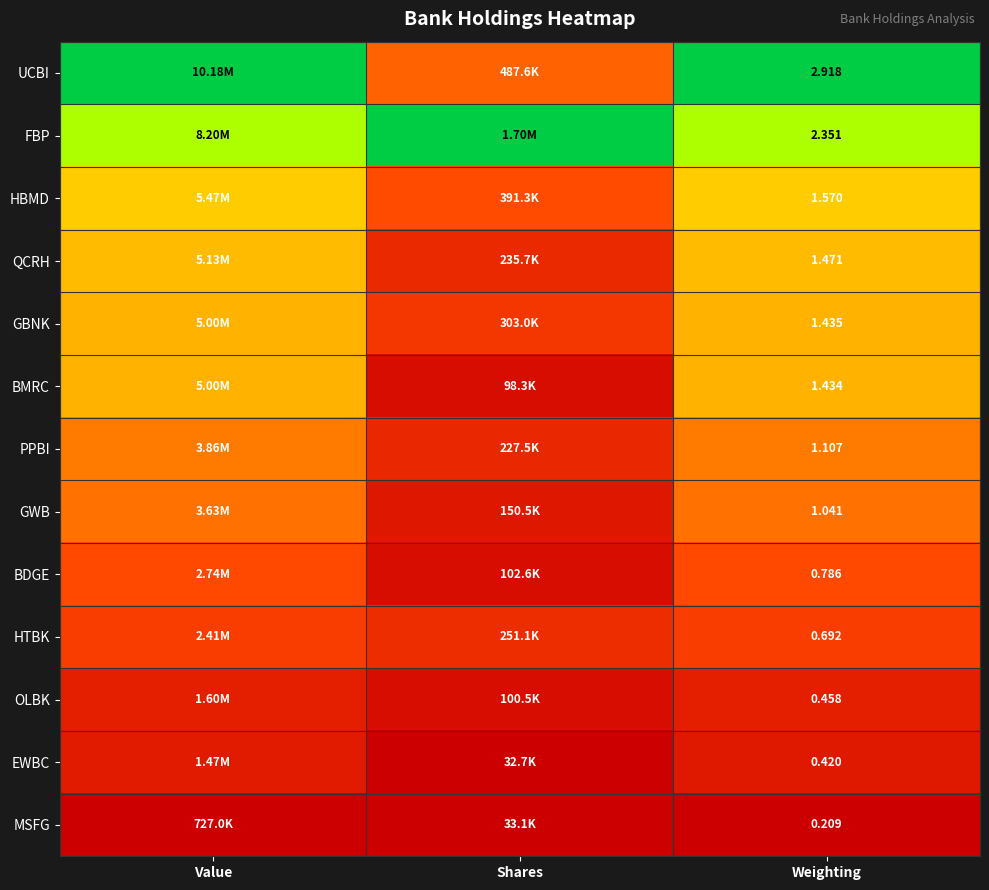

Count the number of data series in this chart.

13